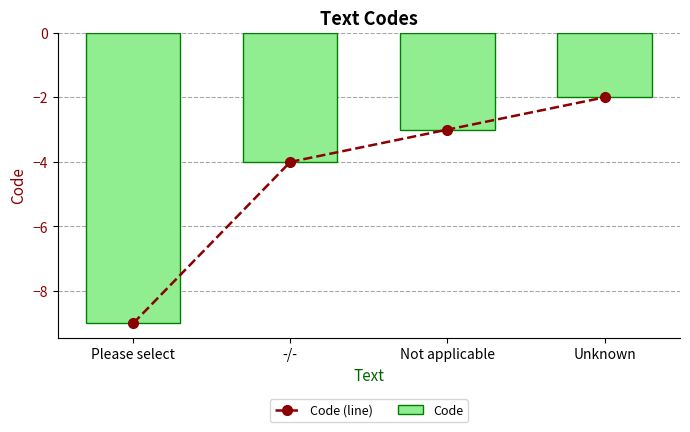

How many series are shown in this chart?

2